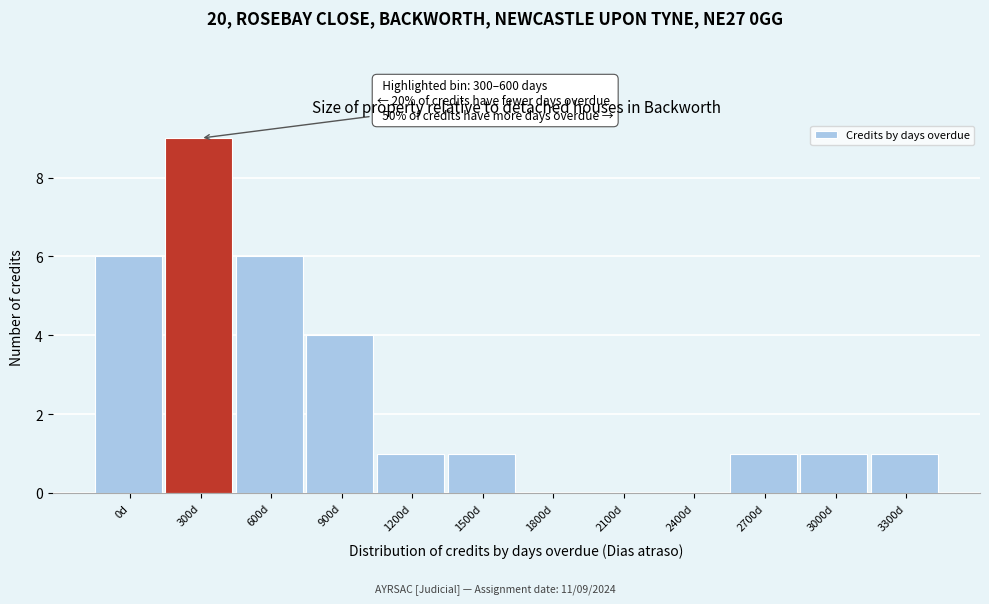

Reading left to right, list all the values displayed in this chart.

0d=6	300d=9	600d=6	900d=4	1200d=1	1500d=1	1800d=0	2100d=0	2400d=0	2700d=1	3000d=1	3300d=1